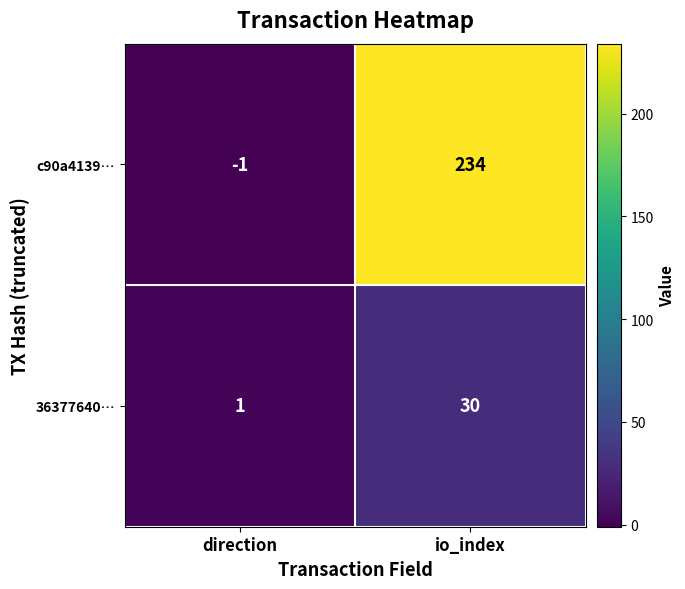

Which category has the lowest value in the 36377640… series?

direction